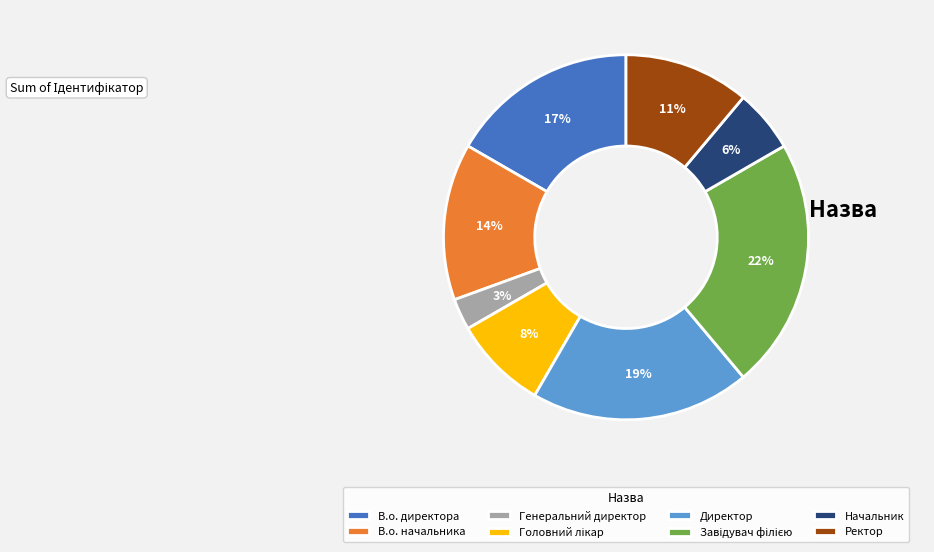

Is it true that В.о. директора is 26% of the pie?

False